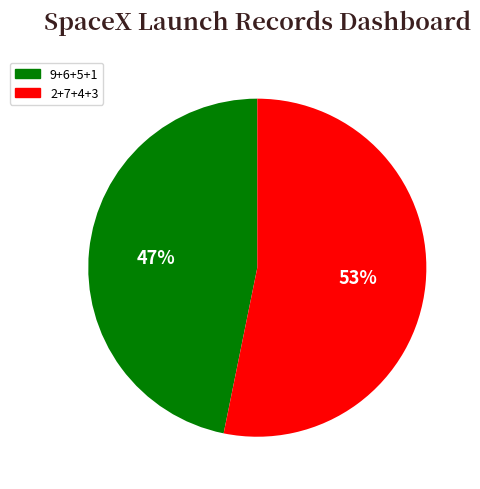

How many segments does this pie chart have?

2